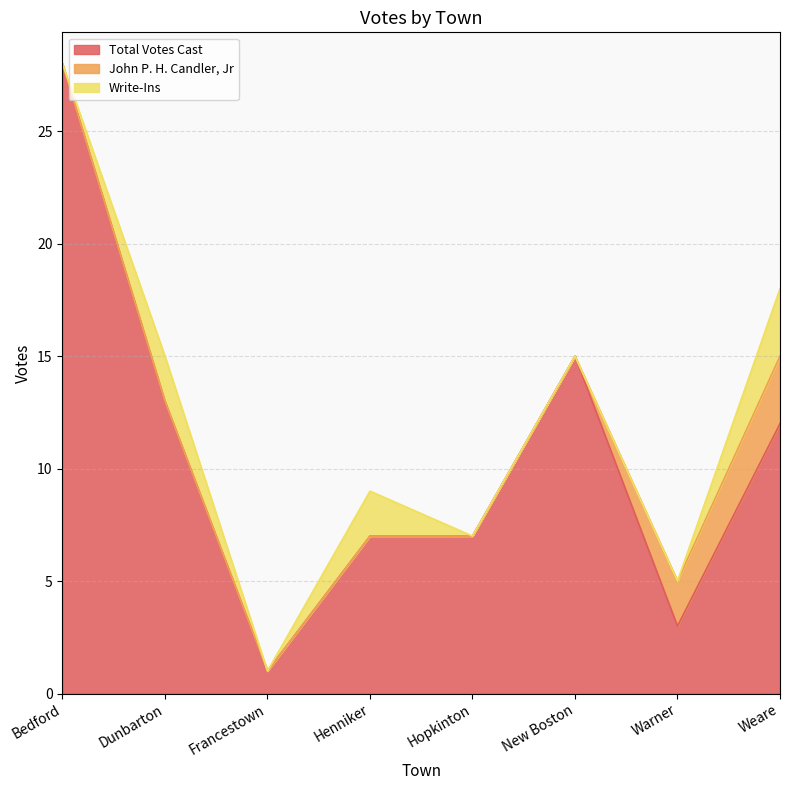

Does the chart display data point markers on the line(s)?

No